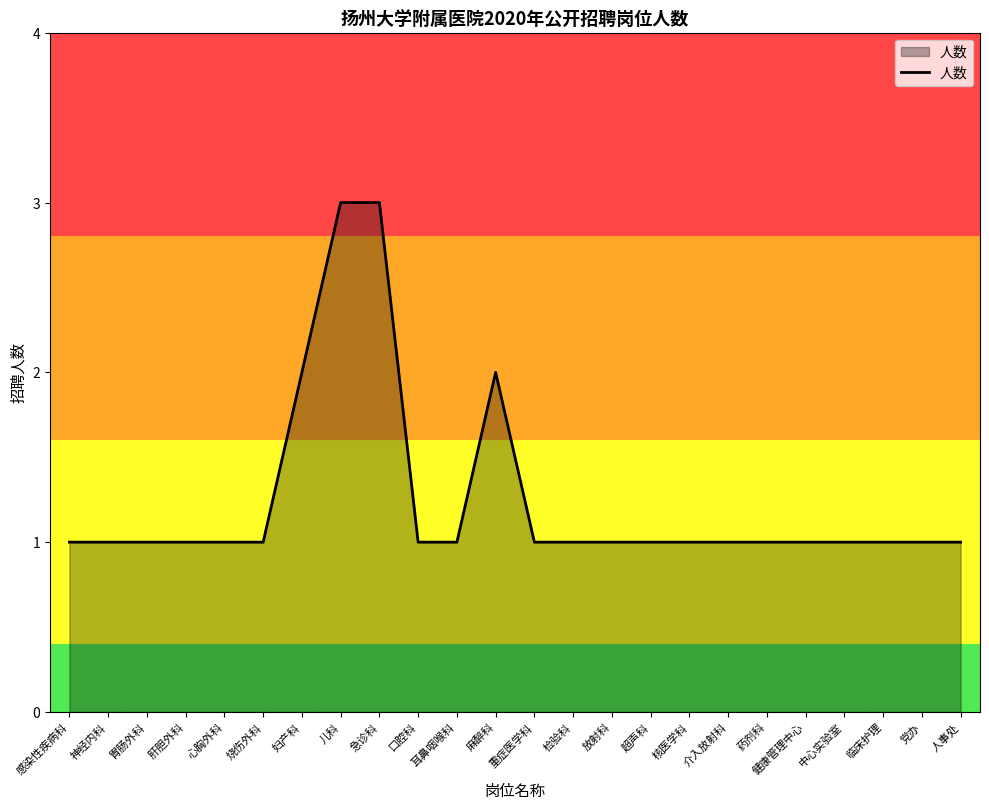

What is the greatest value displayed?

3